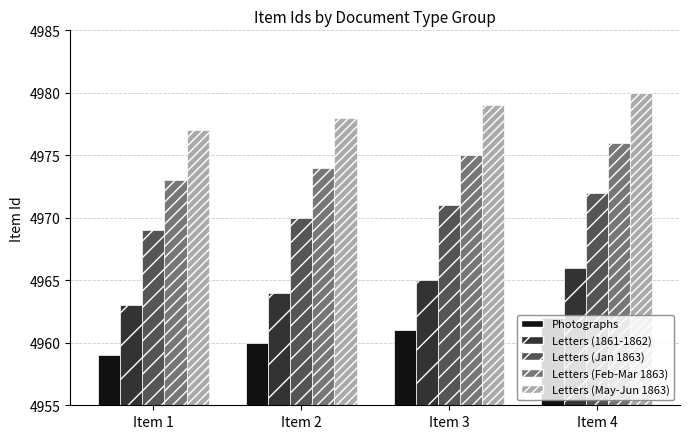

At which category is the sum across all series the highest?

Item 4